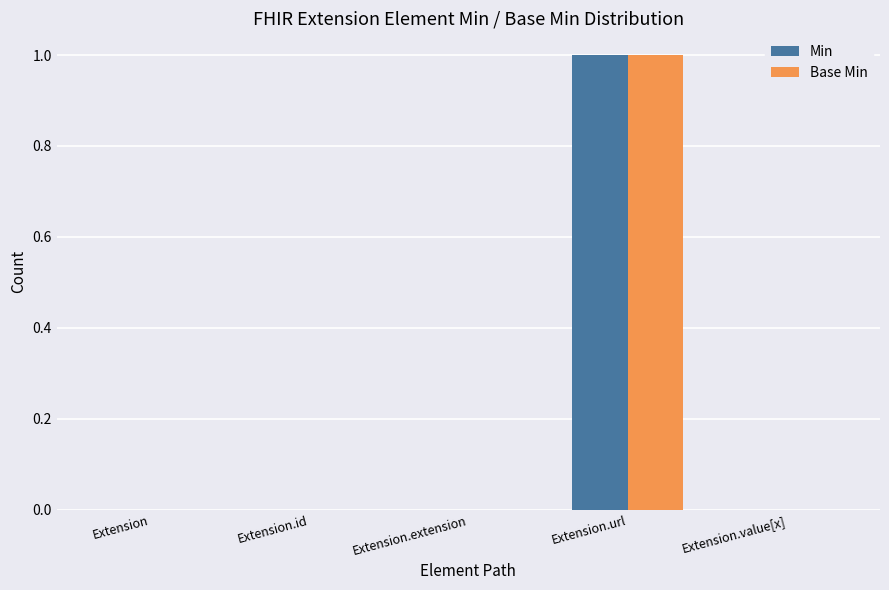

What are all the series names shown in the legend?

Min, Base Min